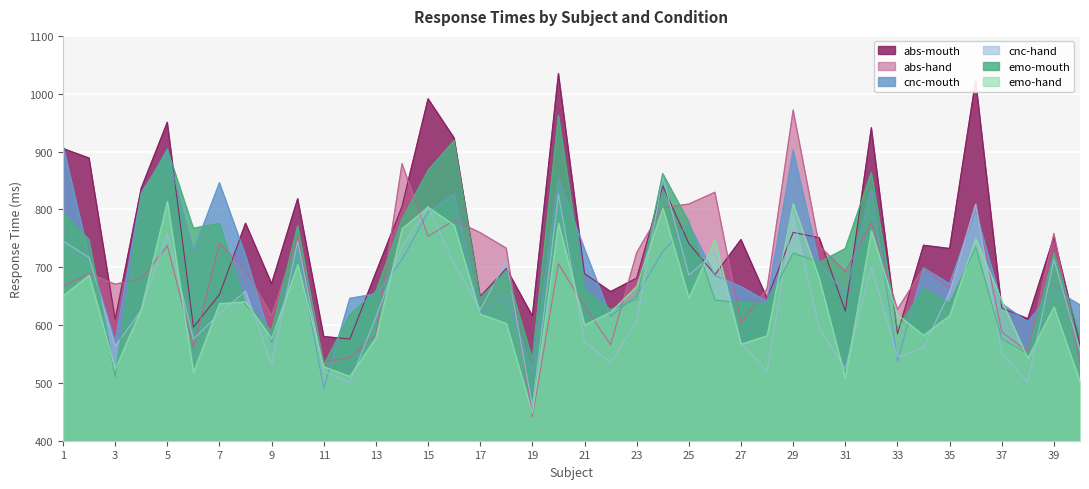

Which series has the largest total across all categories?

abs-mouth